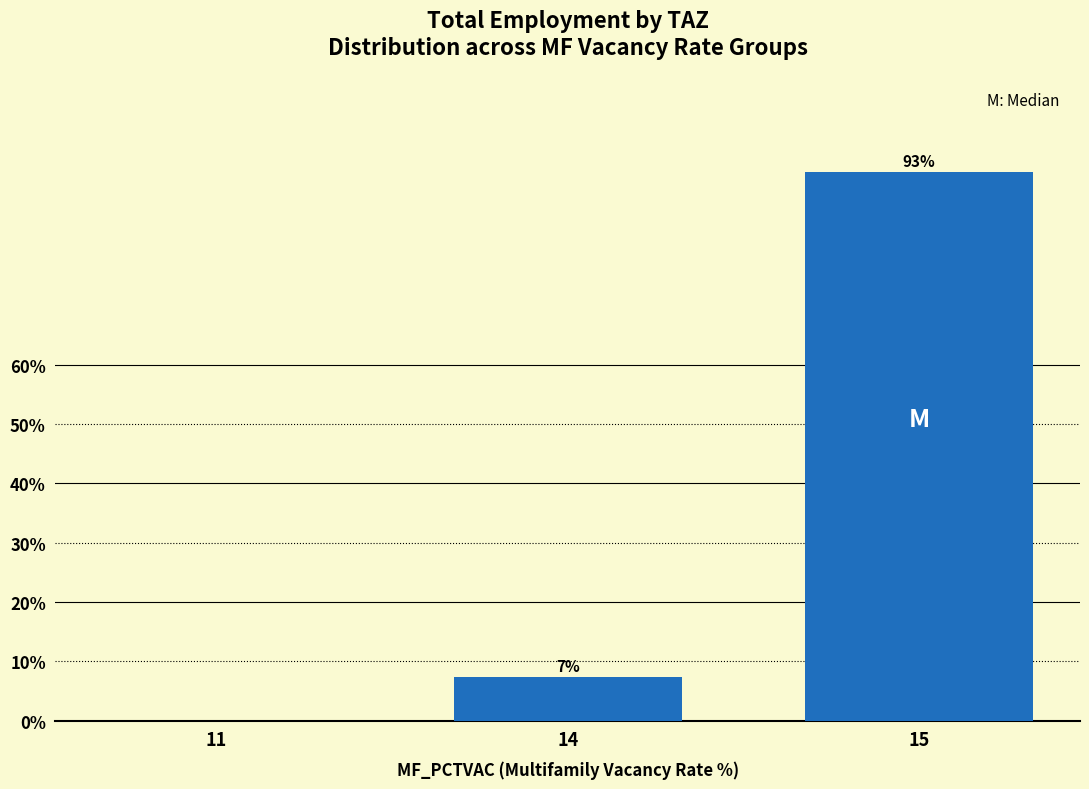

Where does the data first go above 7?

14